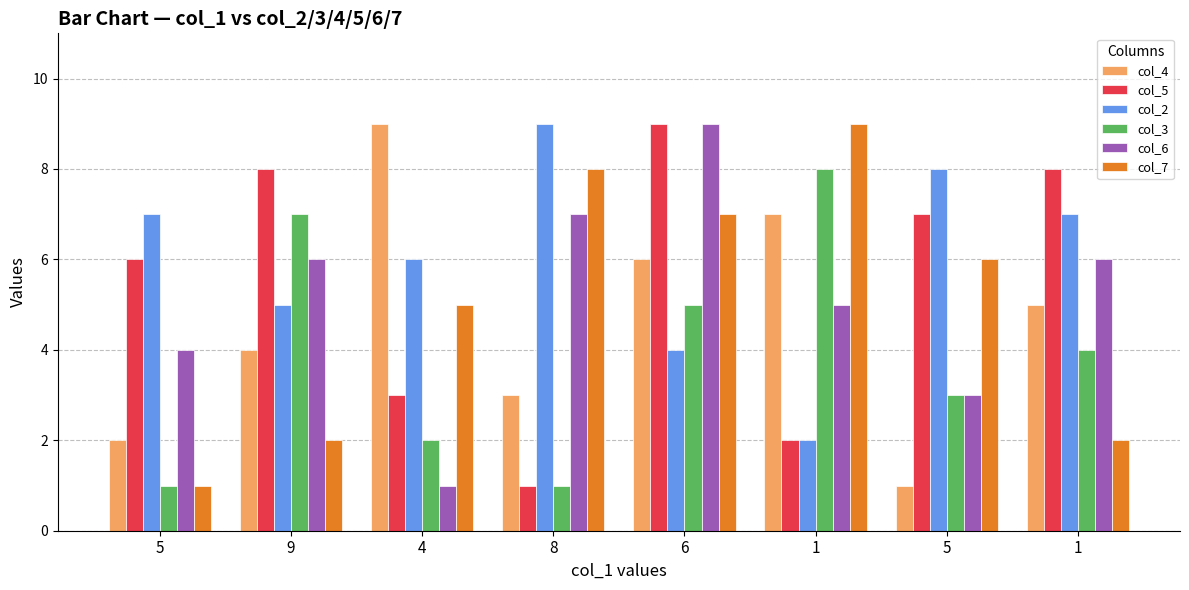

At 8, list the series in order from smallest to largest.

col_5, col_3, col_4, col_6, col_7, col_2